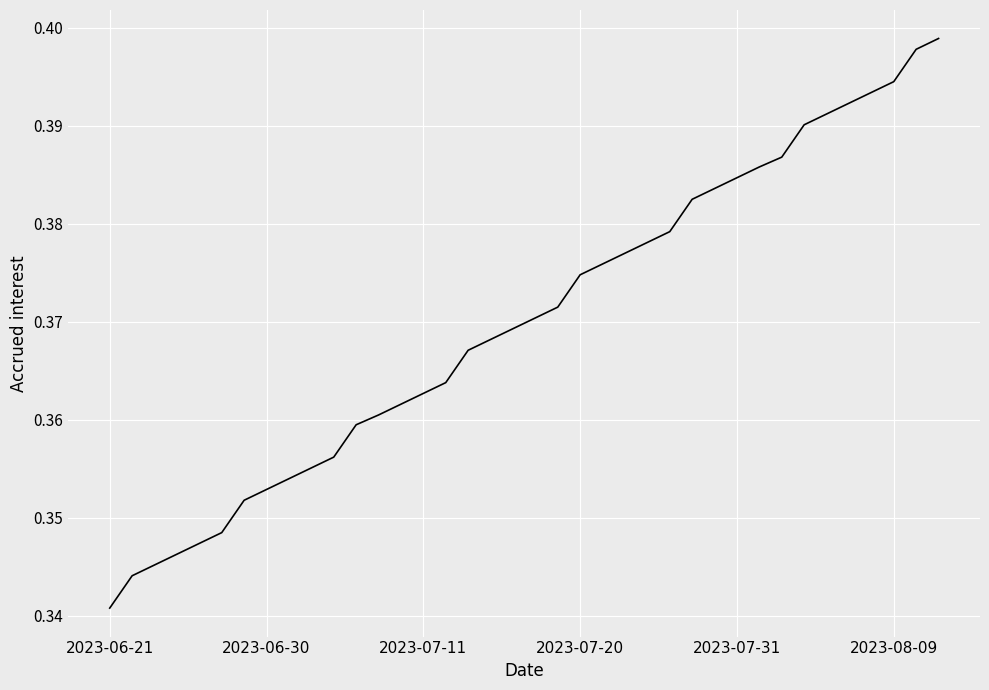

Does the chart have visible grid lines?

Yes